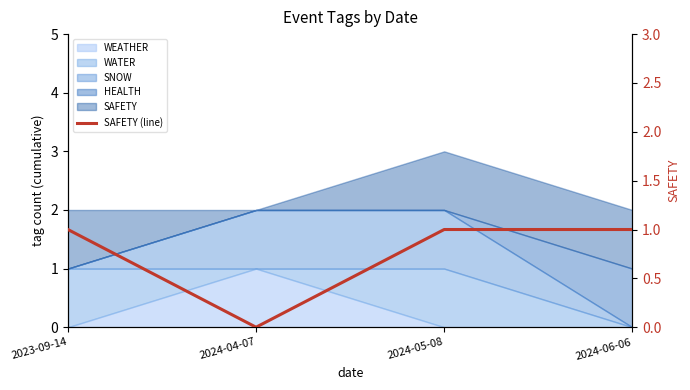

At which label is the value closest to 0?

2024-04-07